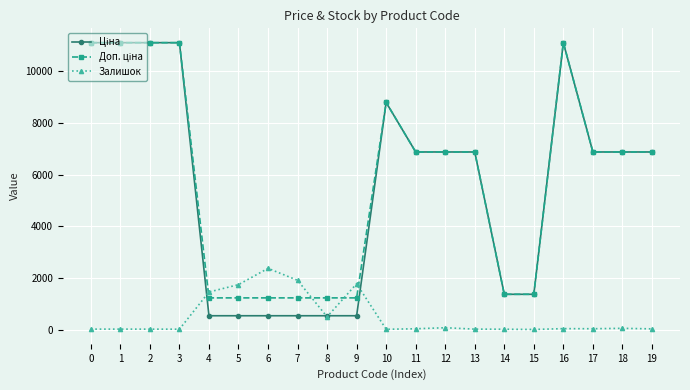

At how many categories does at least one series exceed 8574?

6